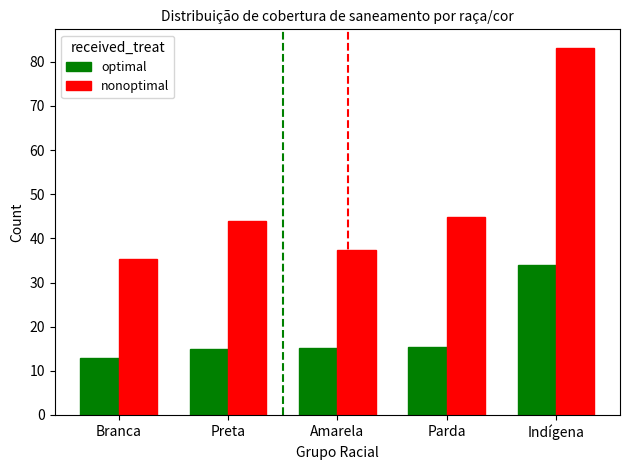

Which series has the largest range (max minus min)?

nonoptimal